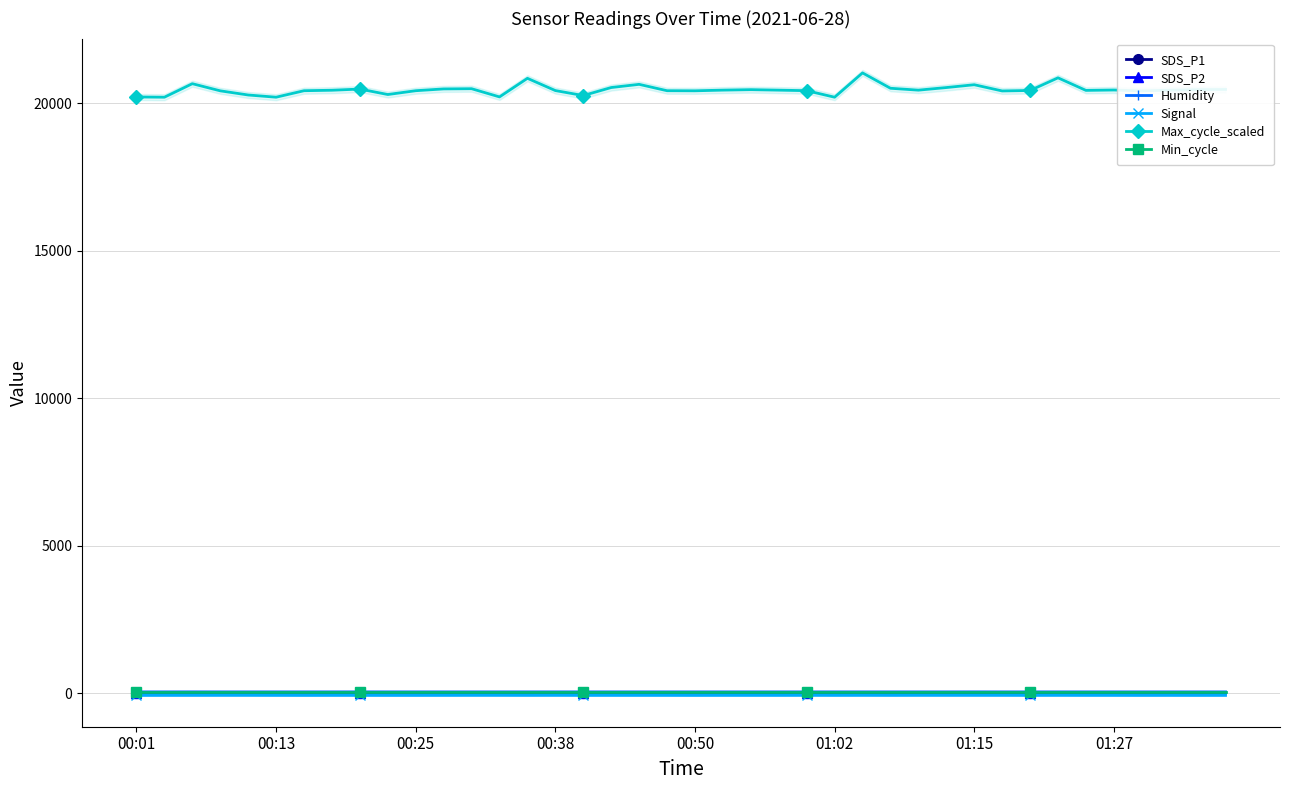

True or false: SDS_P1 and Humidity cross at least once.

False